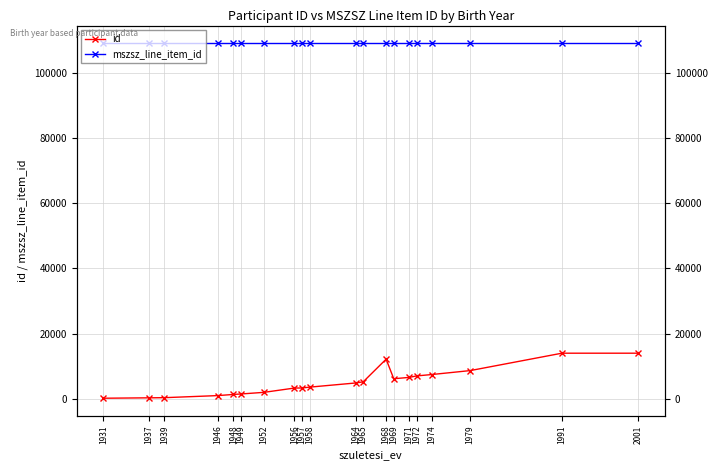

What is the sum of all mszsz_line_item_id values?

2181540